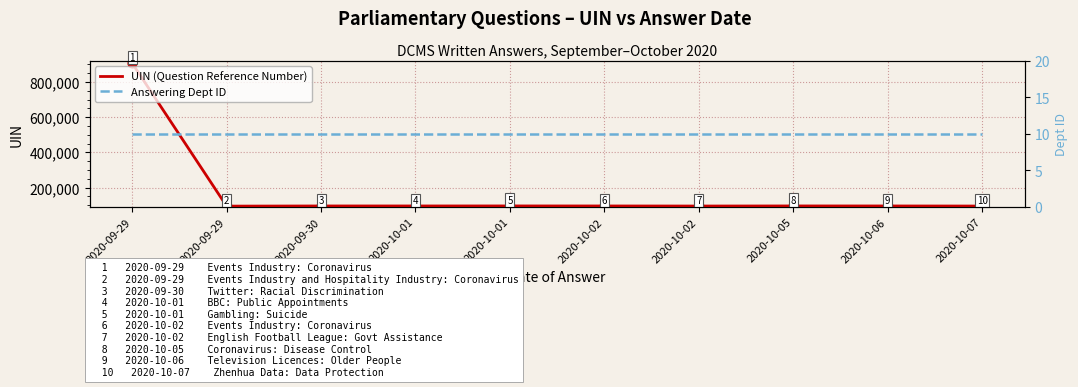

Which series has the largest total across all categories?

UIN (Question Reference Number)